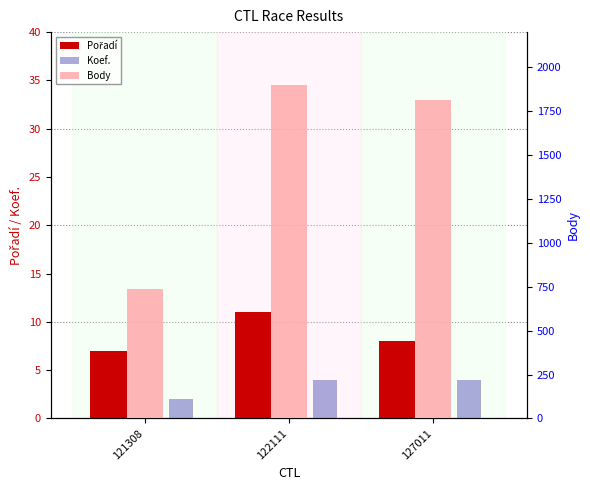

Reading left to right, list all the values displayed in this chart.

Pořadí: 121308=7	122111=11	127011=8
Koef.: 121308=2	122111=4	127011=4
Body: 121308=740	122111=1898	127011=1813